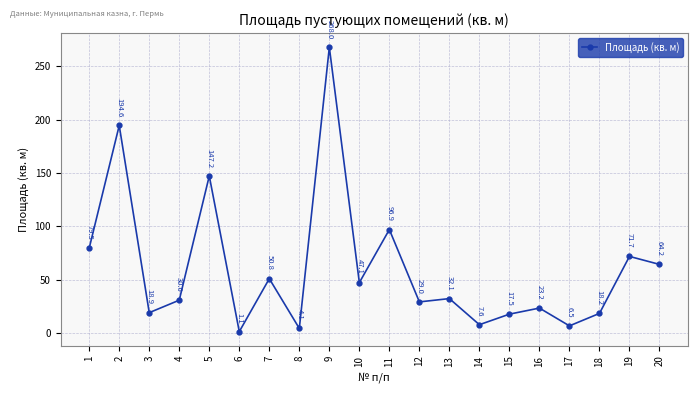

Reading left to right, transcribe all the data shown in this chart.

1=79.5	2=194.6	3=18.9	4=30.6	5=147.2	6=1.1	7=50.8	8=4.1	9=268.0	10=47.1	11=96.9	12=29.0	13=32.1	14=7.6	15=17.5	16=23.2	17=6.5	18=18.2	19=71.7	20=64.2